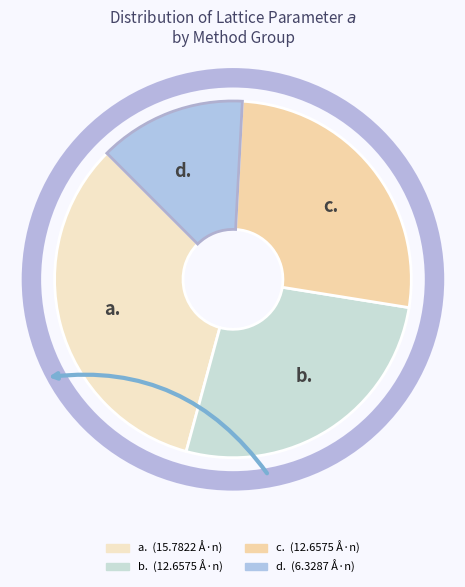

Is there a majority slice in this chart?

No